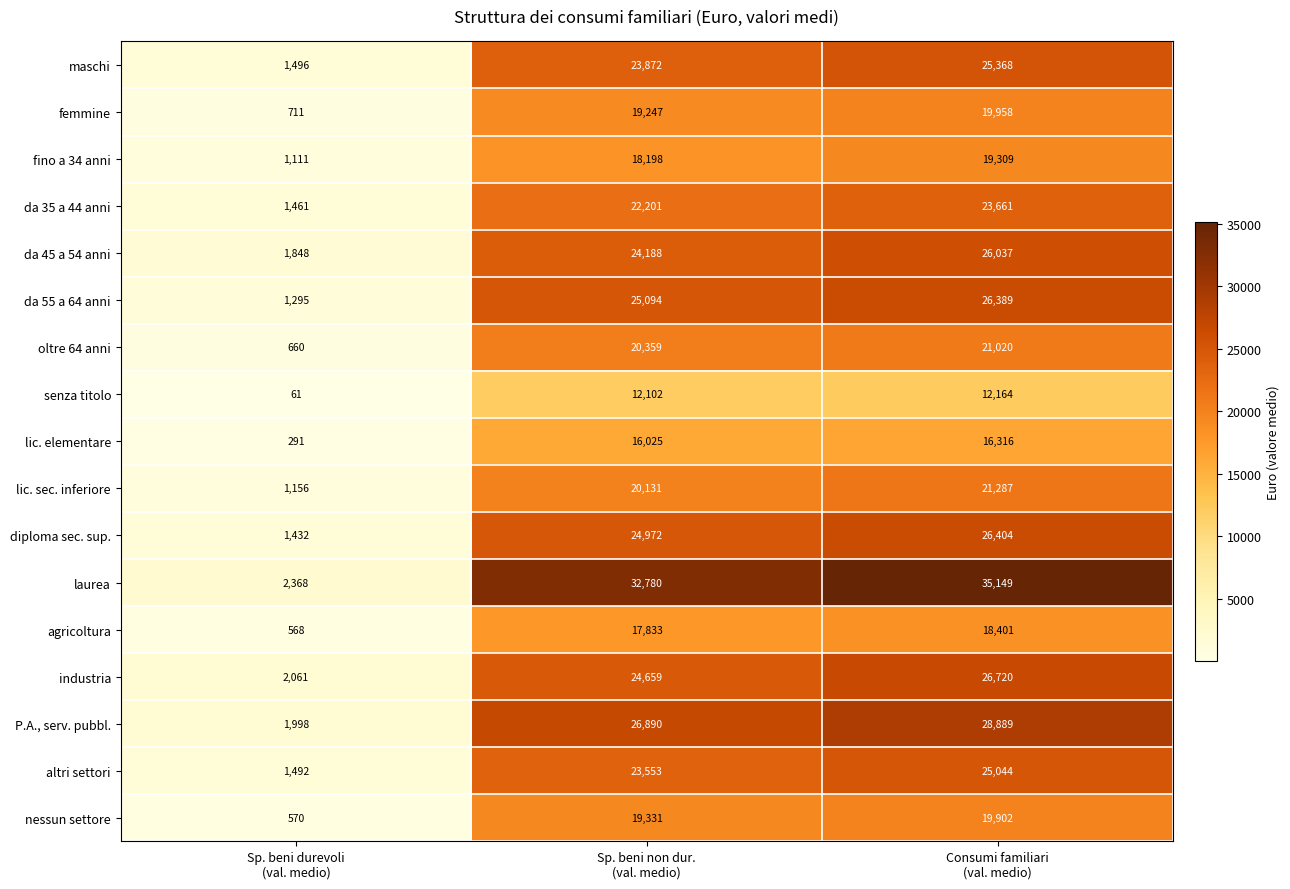

How many series are shown in this chart?

17